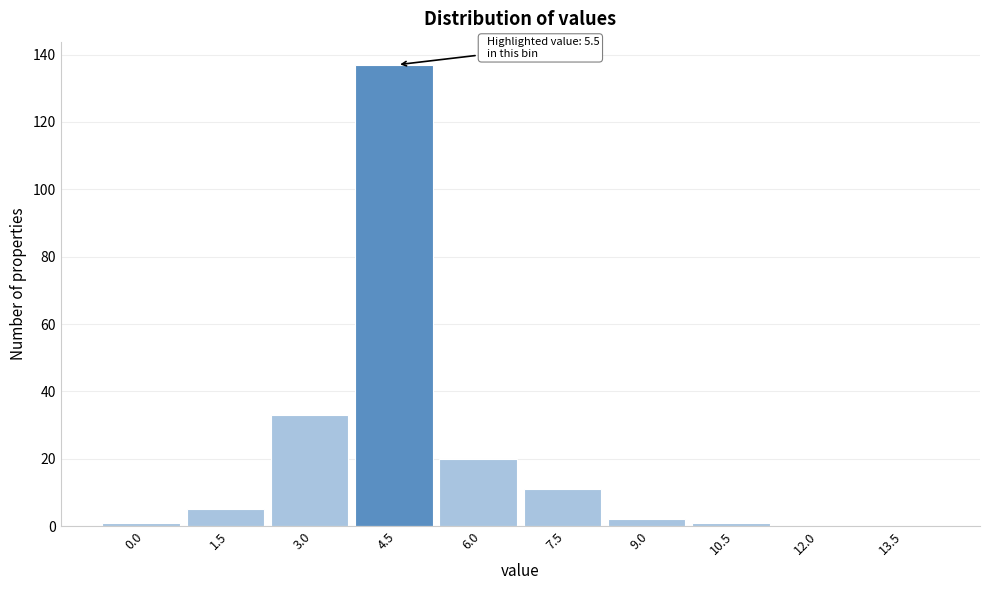

Reading left to right, extract all data points from this chart.

0.0=1	1.5=5	3.0=33	4.5=137	6.0=20	7.5=11	9.0=2	10.5=1	12.0=0	13.5=0